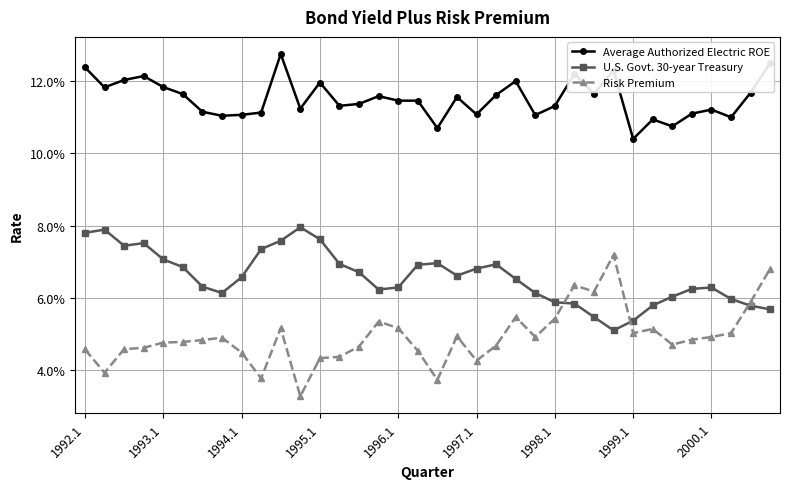

True or false: Average Authorized Electric ROE and Risk Premium cross at least once.

False